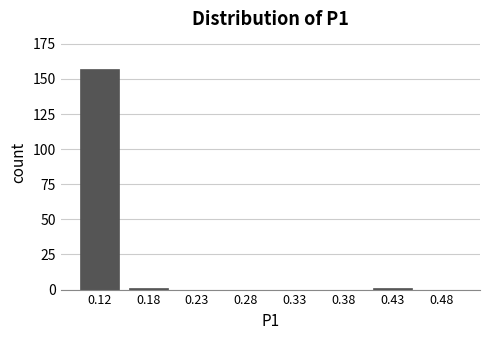

Reading left to right, list all the values displayed in this chart.

0.12=157	0.18=1	0.23=0	0.28=0	0.33=0	0.38=0	0.43=1	0.48=0